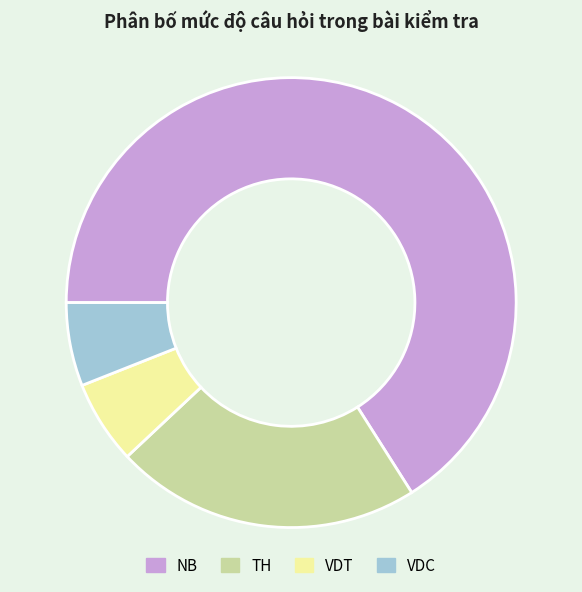

Is it true that VDC is 1% of the pie?

False